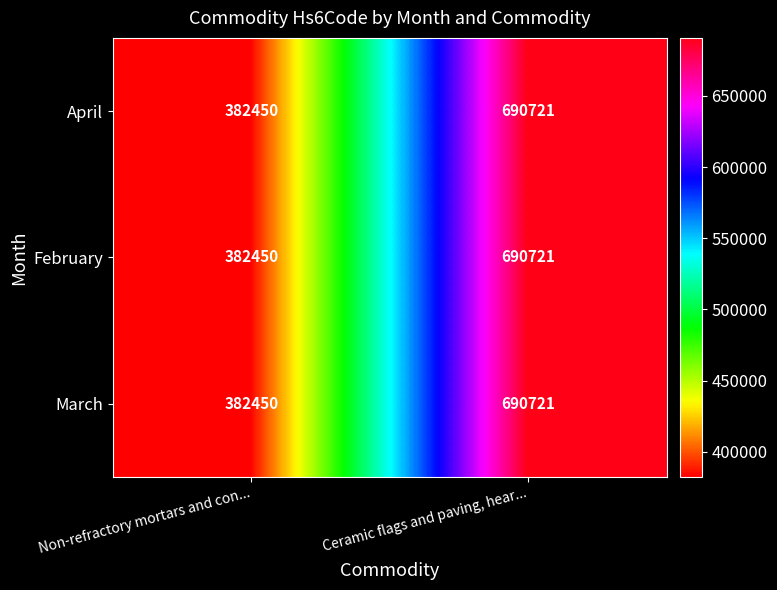

Which category has the lowest value across all series?

Non-refractory mortars and con...